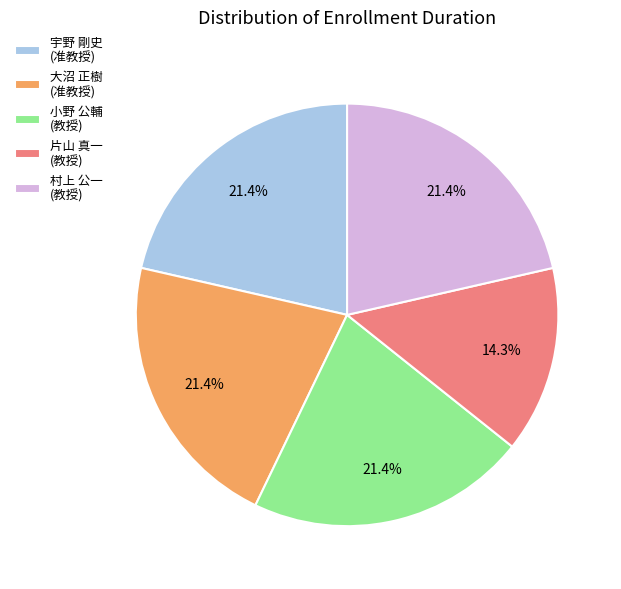

Which has a higher value, 片山 真一 (教授) or 村上 公一 (教授)?

村上 公一 (教授)